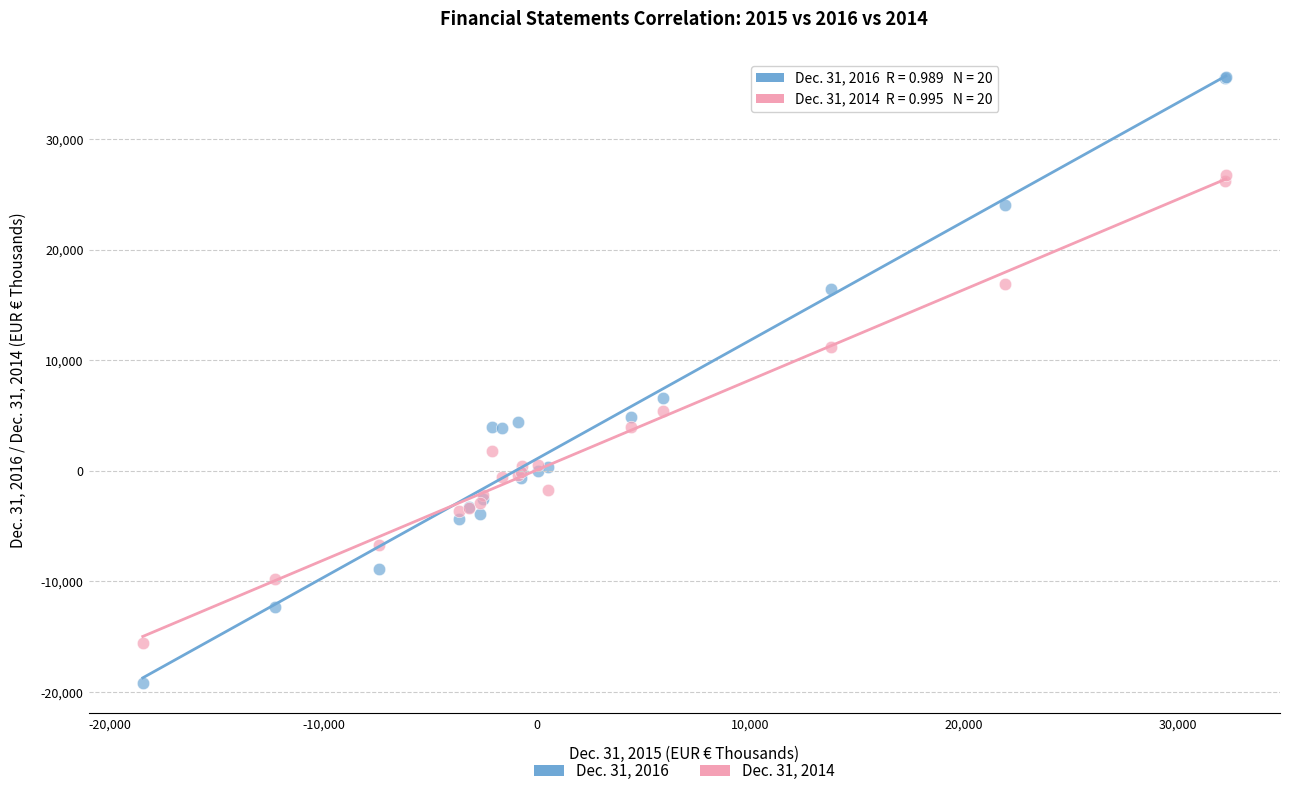

Across all series, what Y value is closest to 8205?

6628